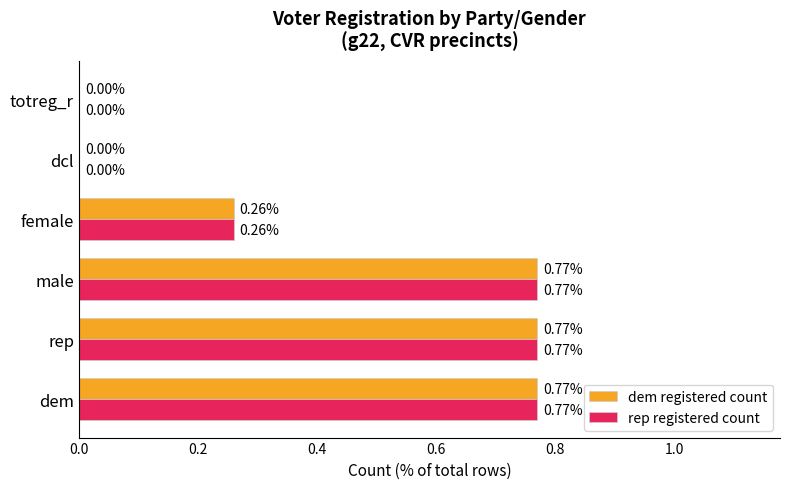

What is the sum of all dem registered count values?

2.6